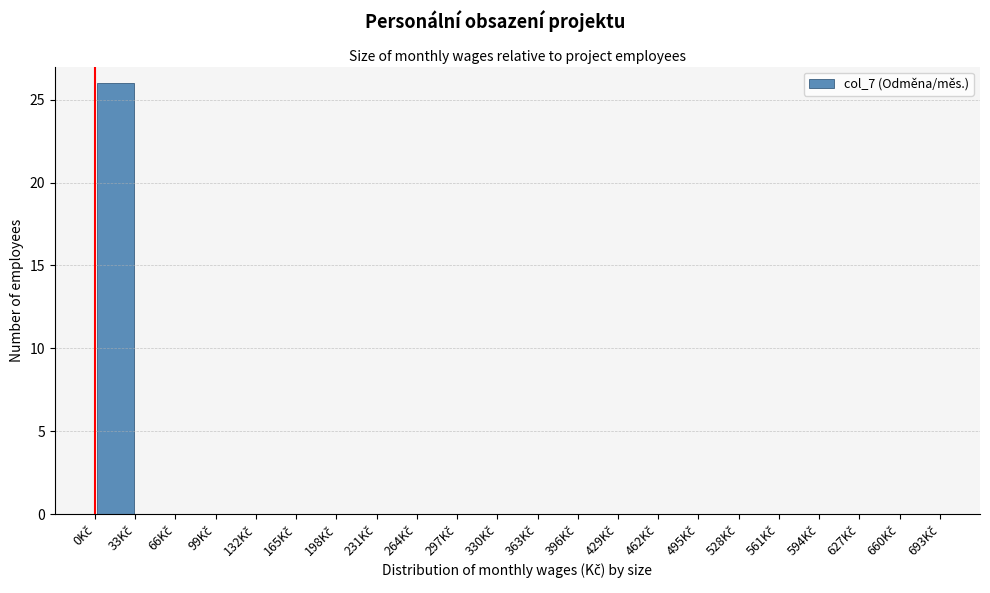

Reading left to right, transcribe this chart: for each bar, give the range it covers on the x-axis and its height. Neither the bar edges nor the heights are printed on the chart, so give them approximately, as read against the axes.

0 to 33: 26
33 to 66: 0
66 to 99: 0
99 to 132: 0
132 to 165: 0
165 to 198: 0
198 to 231: 0
231 to 264: 0
264 to 297: 0
297 to 330: 0
330 to 363: 0
363 to 396: 0
396 to 429: 0
429 to 462: 0
462 to 495: 0
495 to 528: 0
528 to 561: 0
561 to 594: 0
594 to 627: 0
627 to 660: 0
660 to 693: 0